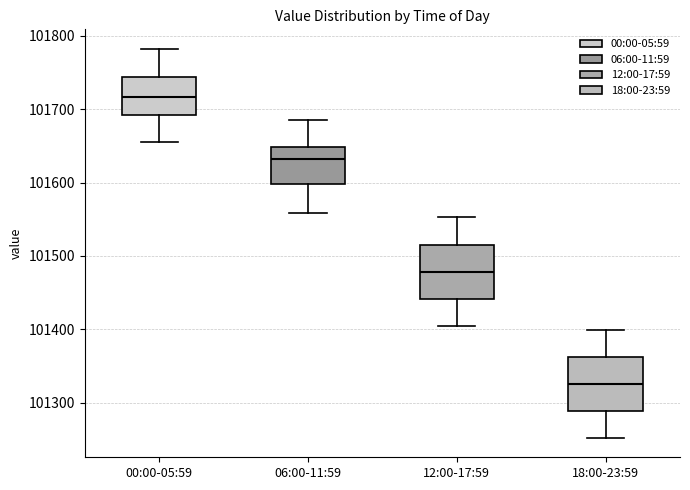

Where is the upper edge of the box for 18:00-23:59 on the y-axis? The values are not printed on the chart, so give them approximately, as read against the axis.

101360